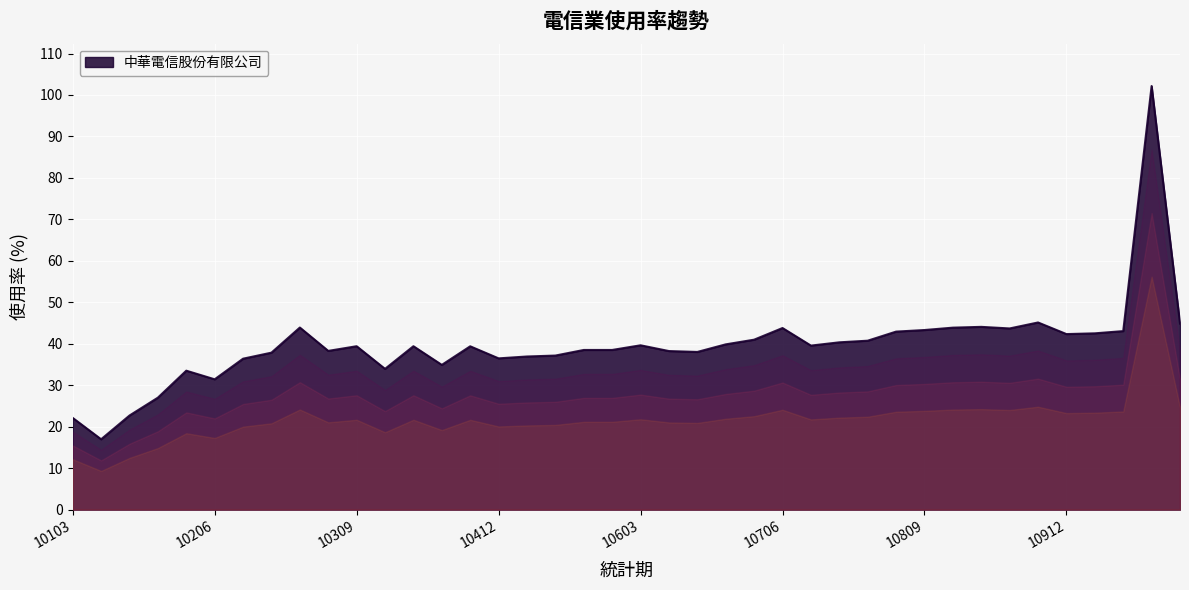

How many lines are shown in the chart?

1